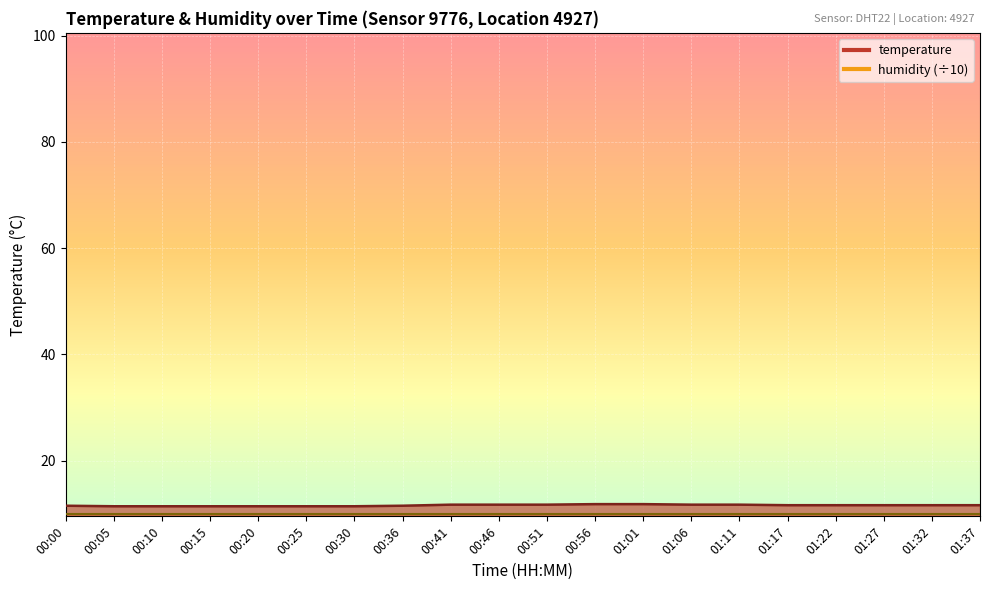

True or false: the data has more than 2 interior local peaks.

False